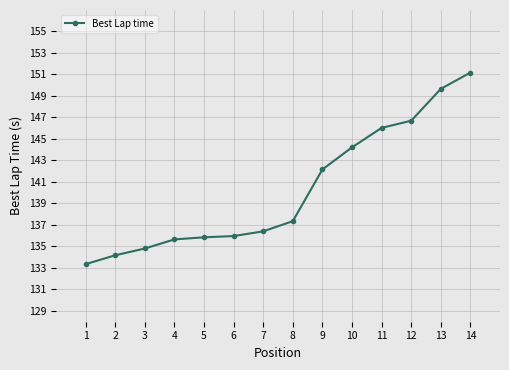

The value at 14 is 151.2. True or false?

True